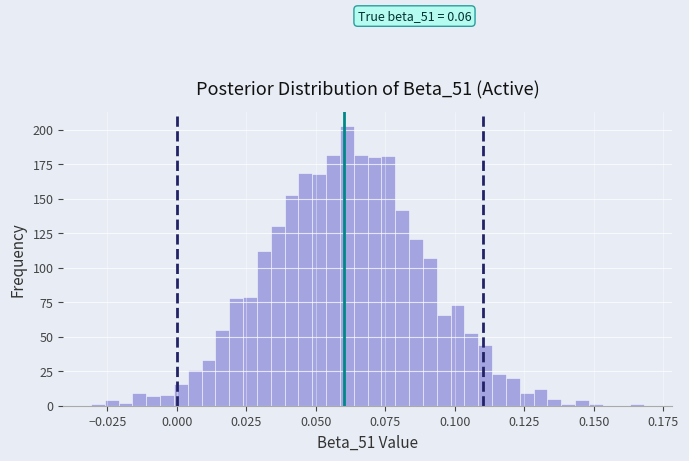

Around what value on the x-axis is the tallest bar? Give the approximate position of its centre, as read against the axis.

0.060